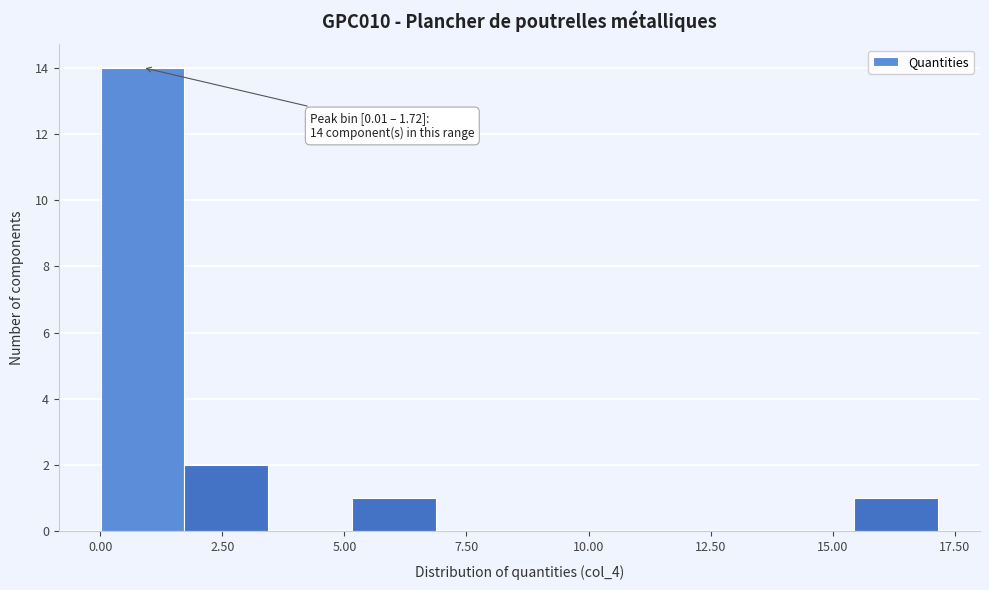

Around what value on the x-axis is the tallest bar? Give the approximate position of its centre, as read against the axis.

1.0